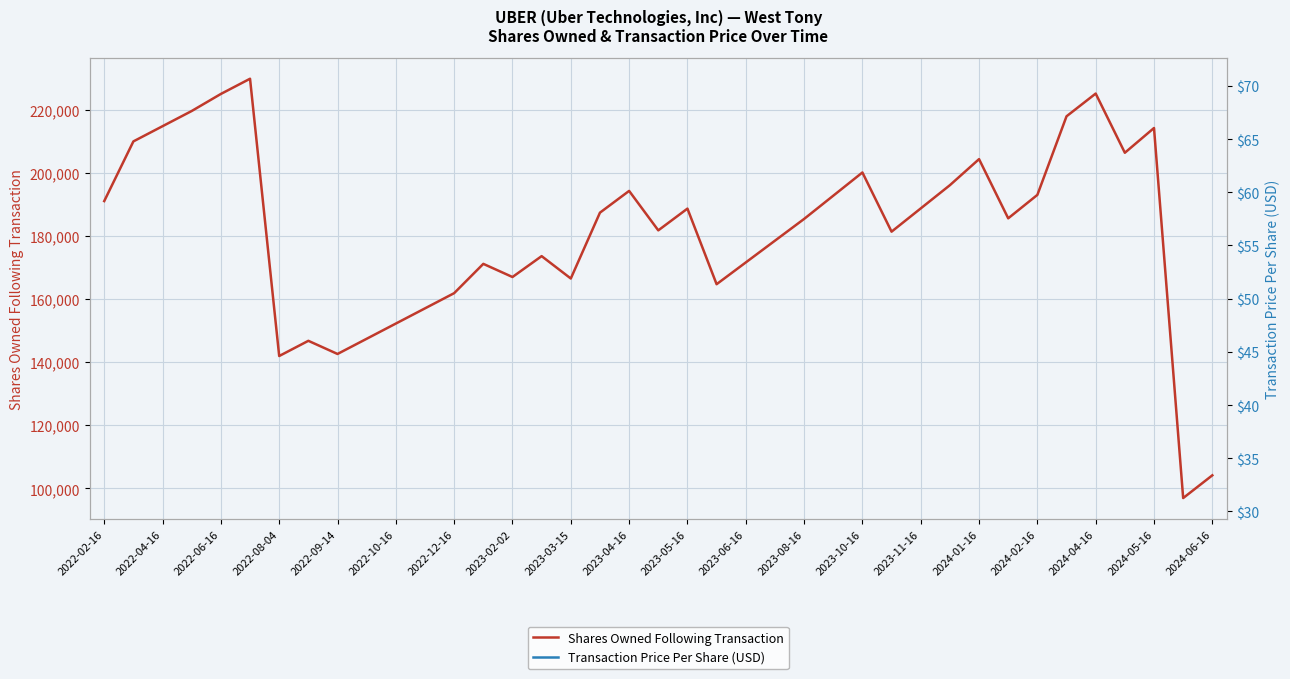

The value of Shares Owned Following Transaction at 2023-04-16 is 119214. True or false?

False